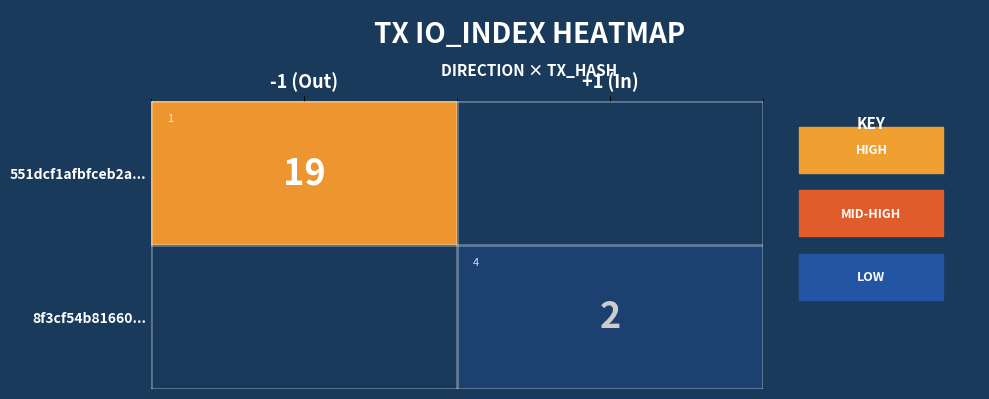

What is the difference between the maximum and minimum values in the 551dcf1afbfceb2a... series?

19